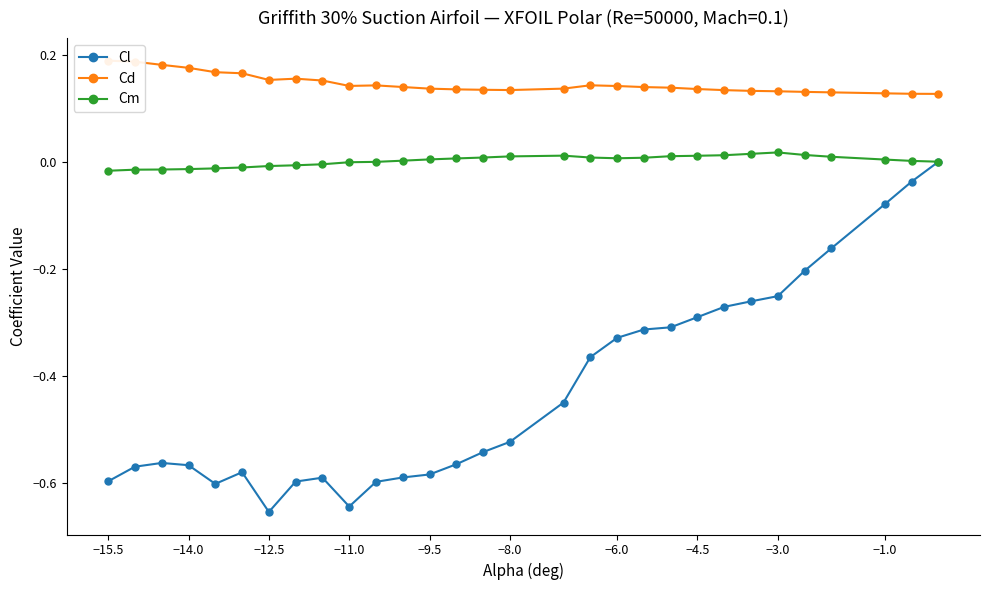

Which series has the largest total across all categories?

Cd